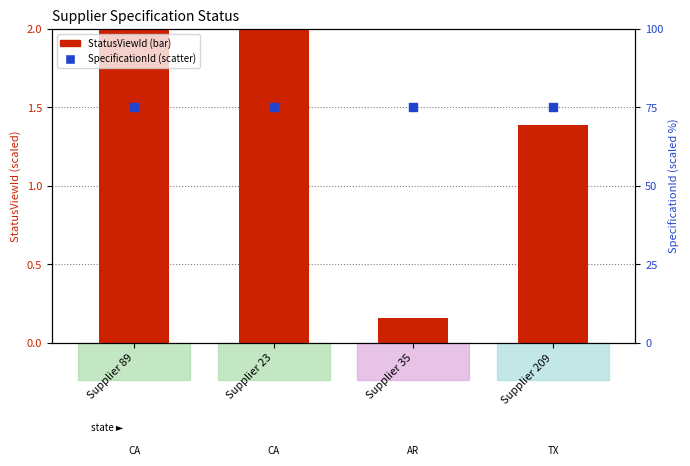

At which category is the sum across all series the highest?

Supplier 89